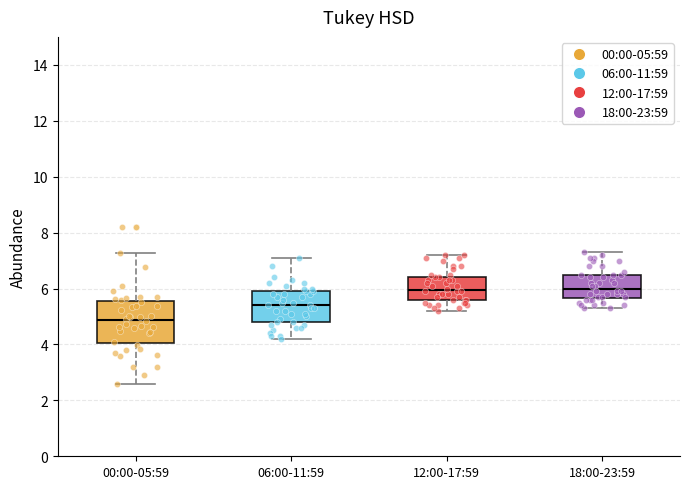

Where is the upper edge of the box for 18:00-23:59 on the y-axis? The values are not printed on the chart, so give them approximately, as read against the axis.

6.6